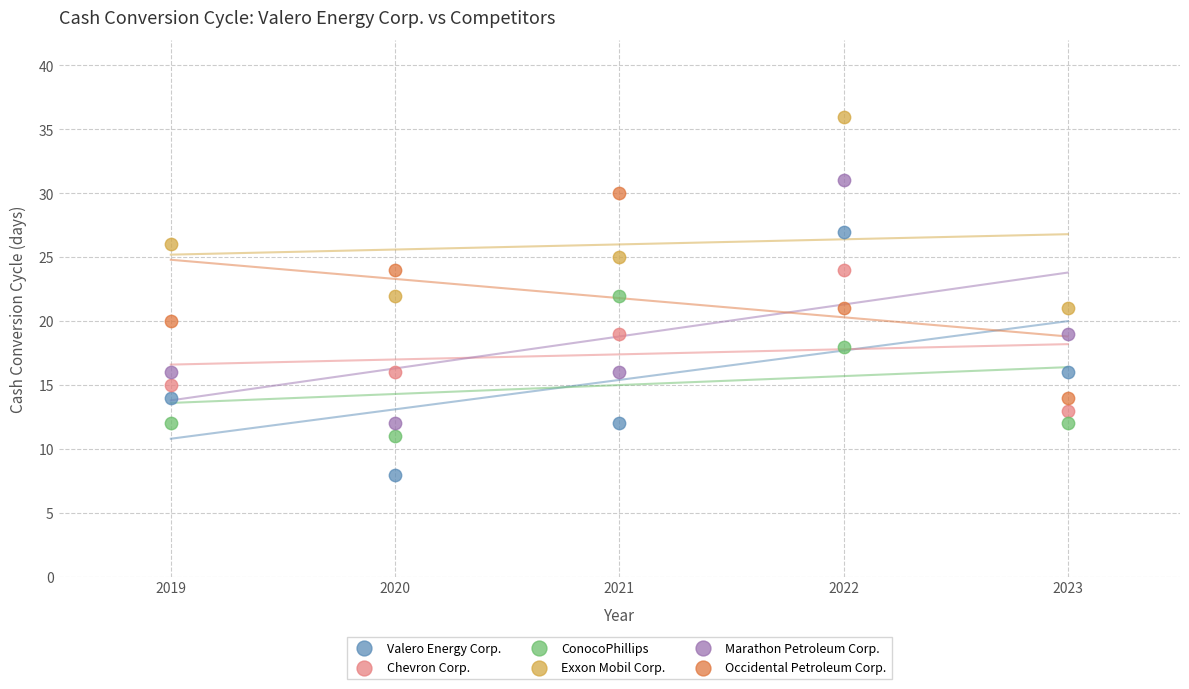

Which series reaches the maximum Y coordinate?

Exxon Mobil Corp.